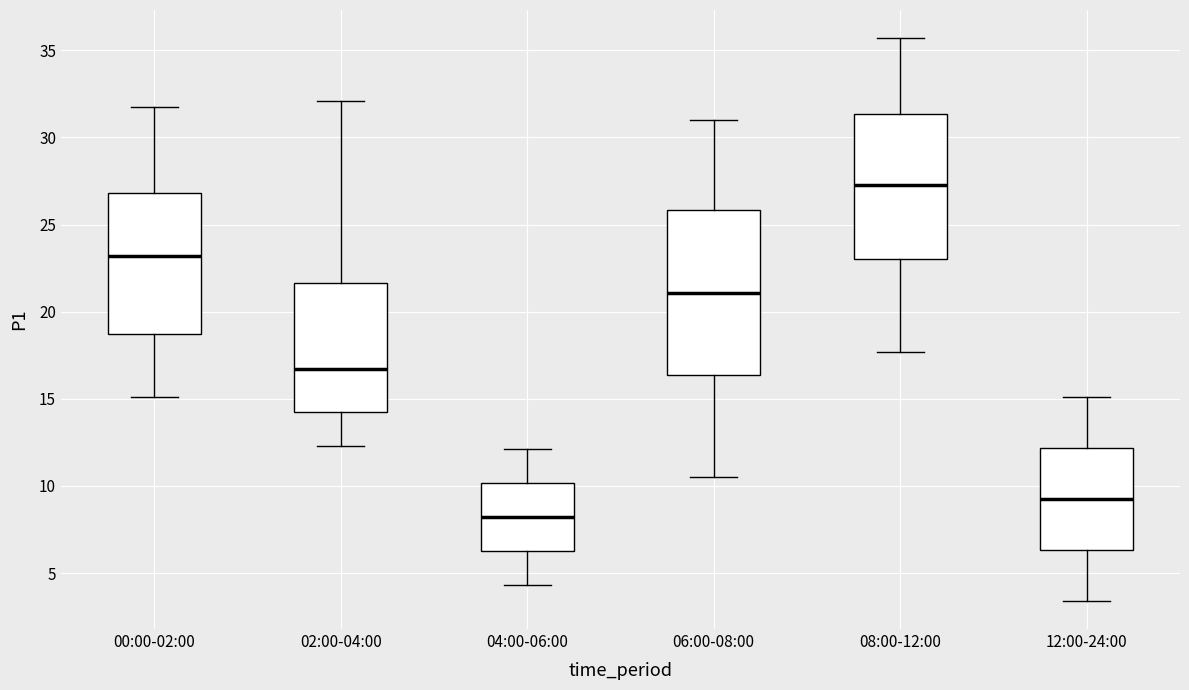

Where is the upper edge of the box for 08:00-12:00 on the y-axis? The values are not printed on the chart, so give them approximately, as read against the axis.

31.5